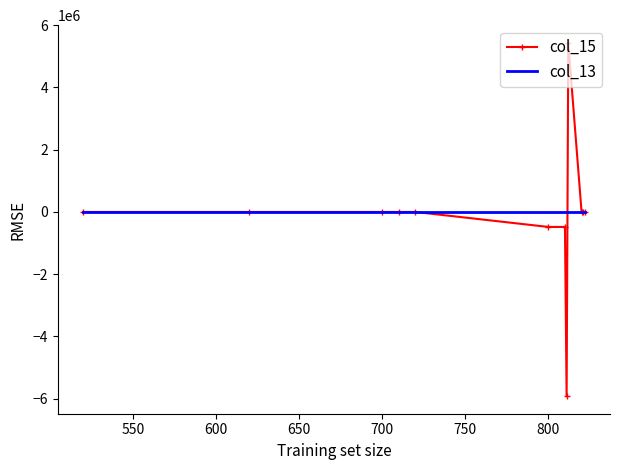

Which series has the largest range (max minus min)?

col_15